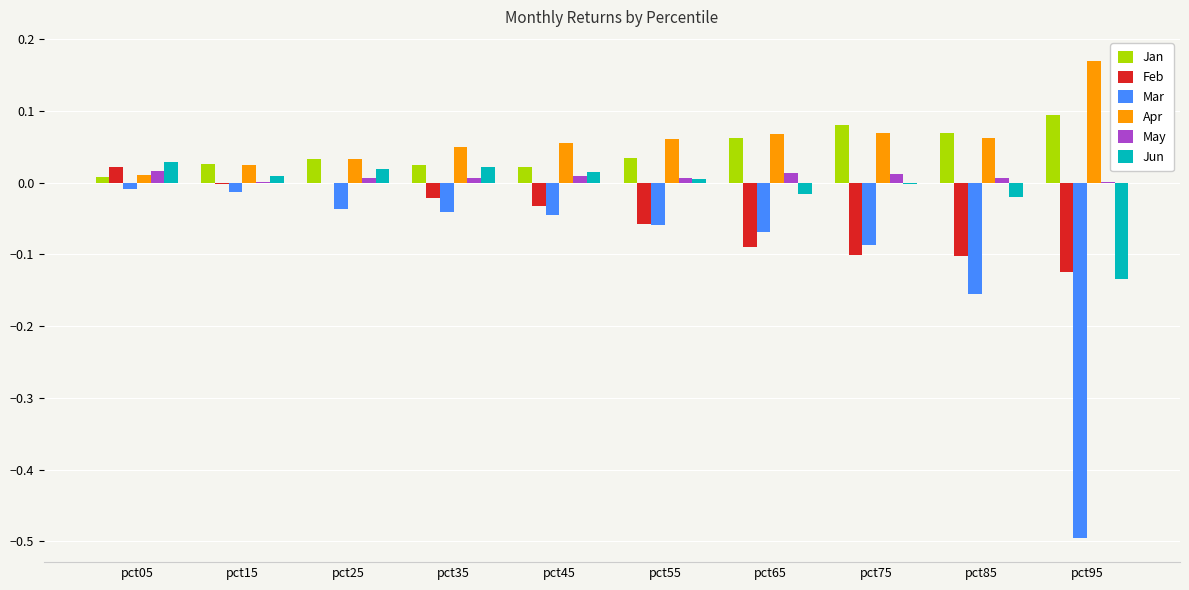

Which label corresponds to the largest value in the chart?

pct95